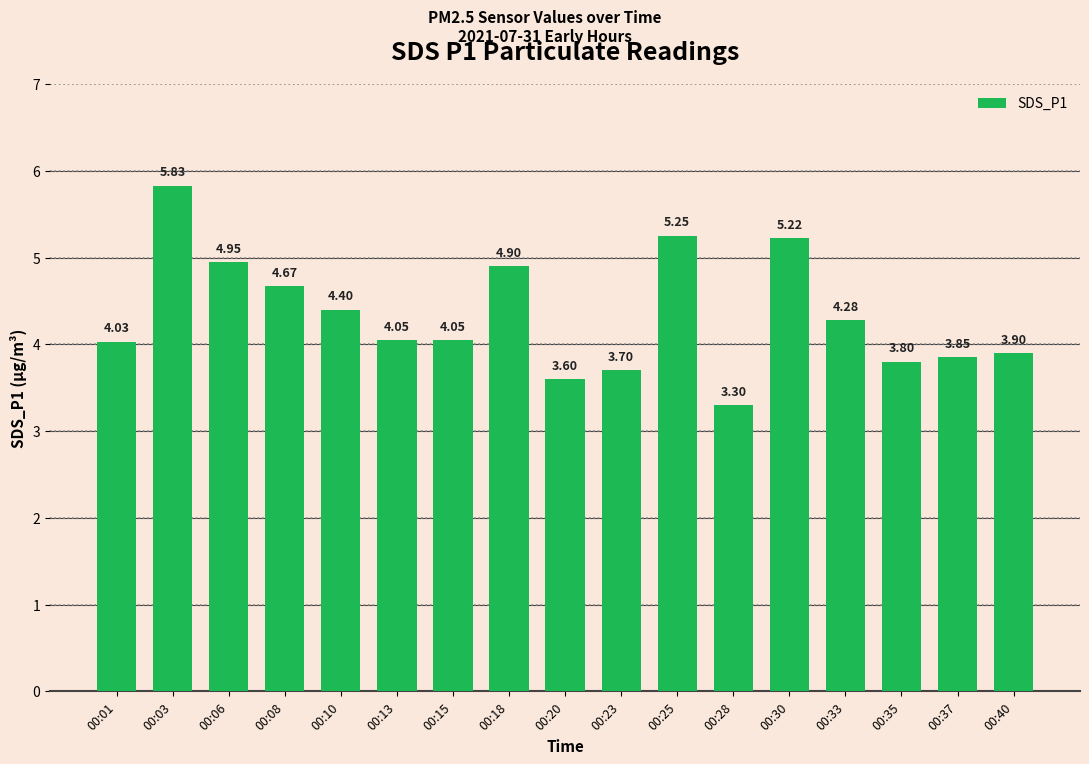

What is the average value?

4.3